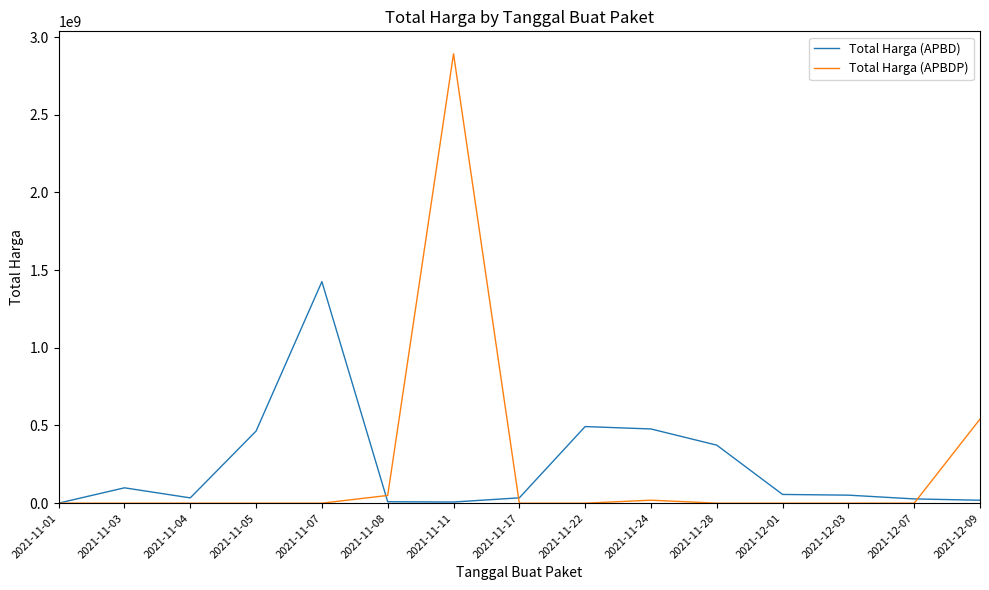

What is the maximum value shown in the chart?

2892122000